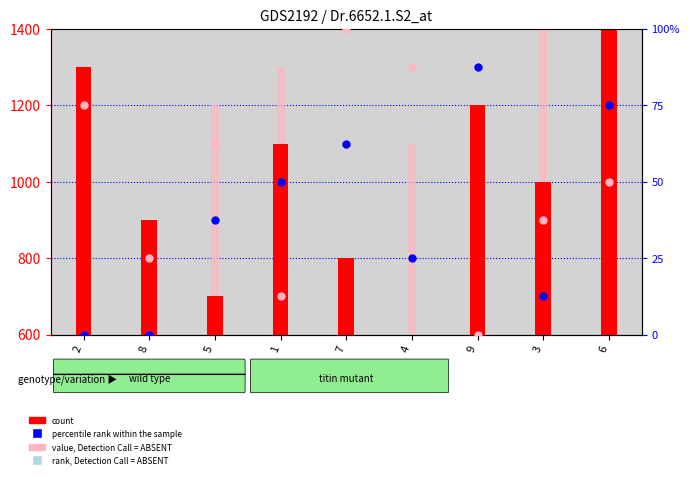

At which category is the sum across all series the highest?

1